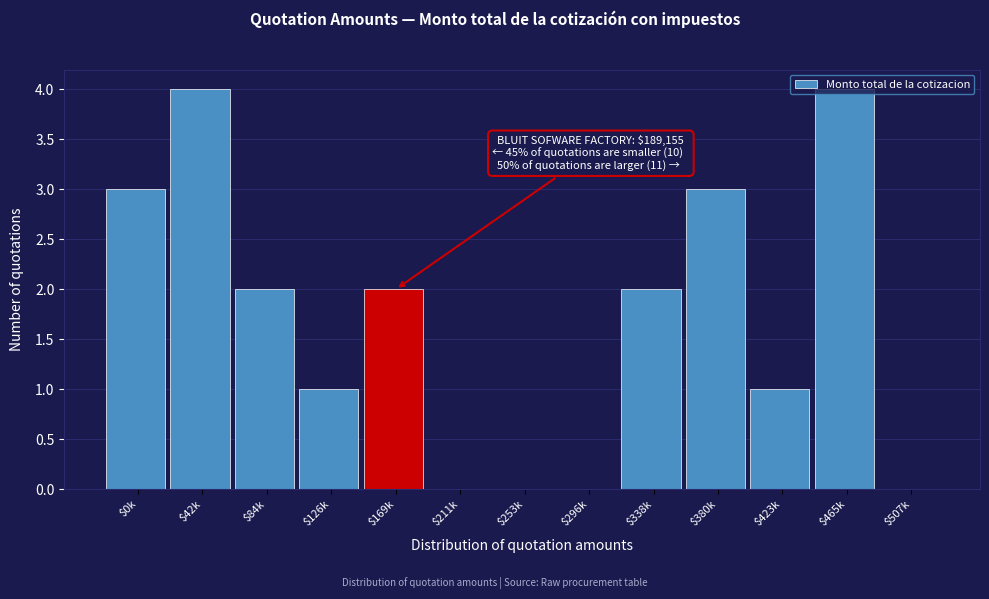

The chart shows a value of 1 at $423k. True or false?

True